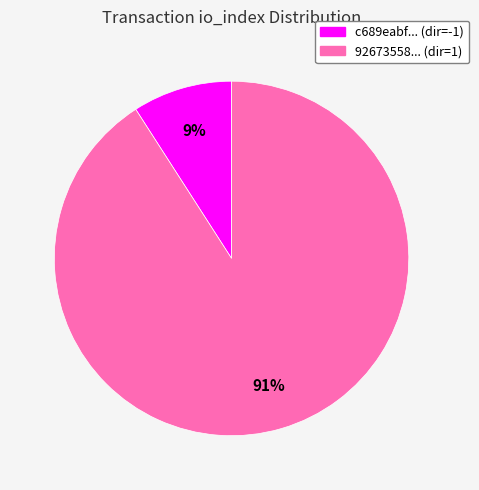

Count the number of slices in the pie.

2